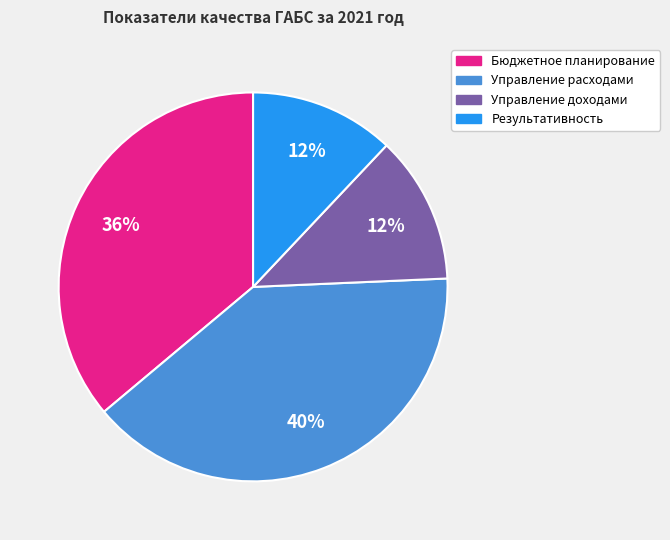

Does any single category account for the majority?

No